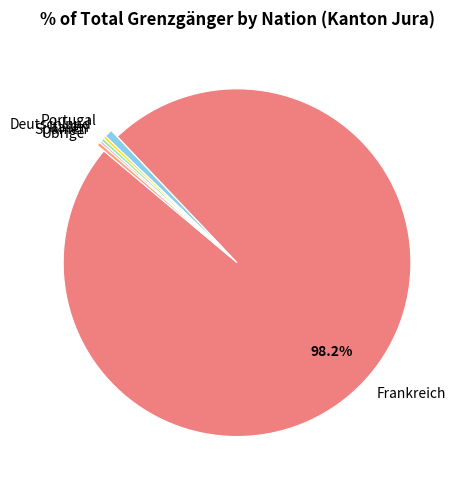

Is there any slice that represents more than half of the pie?

Yes